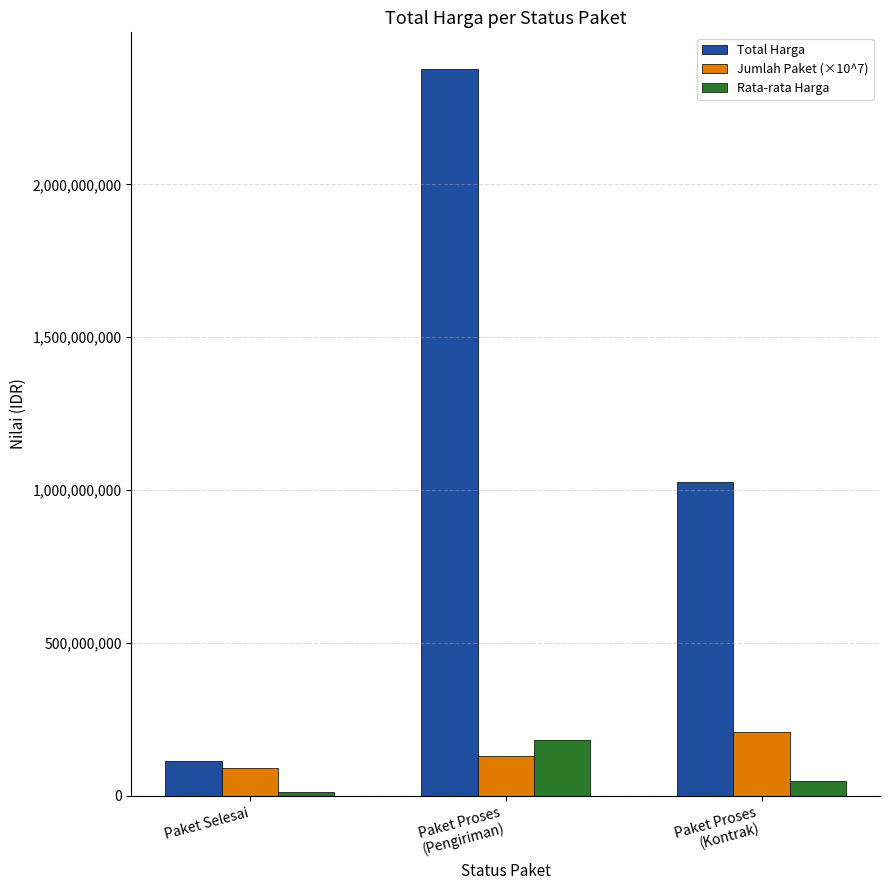

What are all the series names shown in the legend?

Total Harga, Jumlah Paket (×10^7), Rata-rata Harga